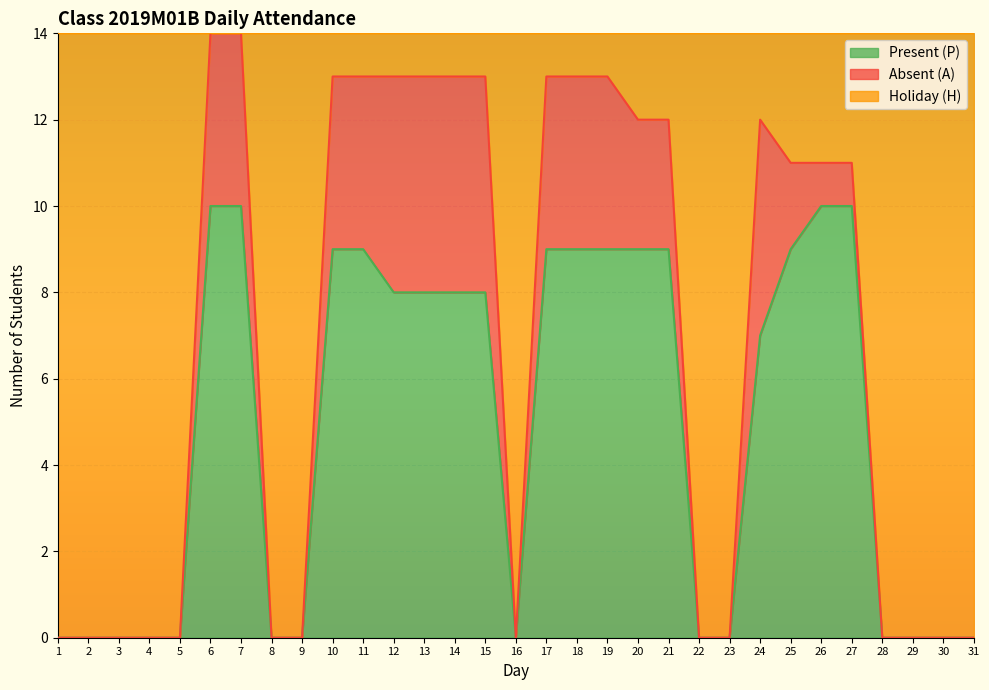

True or false: Present (P) has a value of 15 at 7.

False